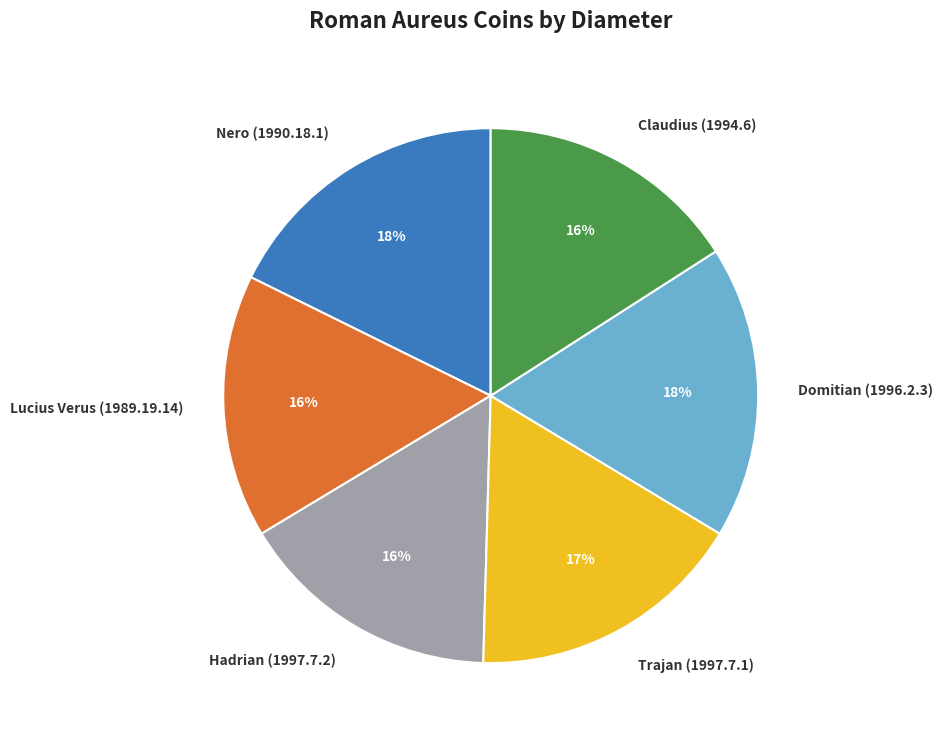

How many slices are in this pie chart?

6